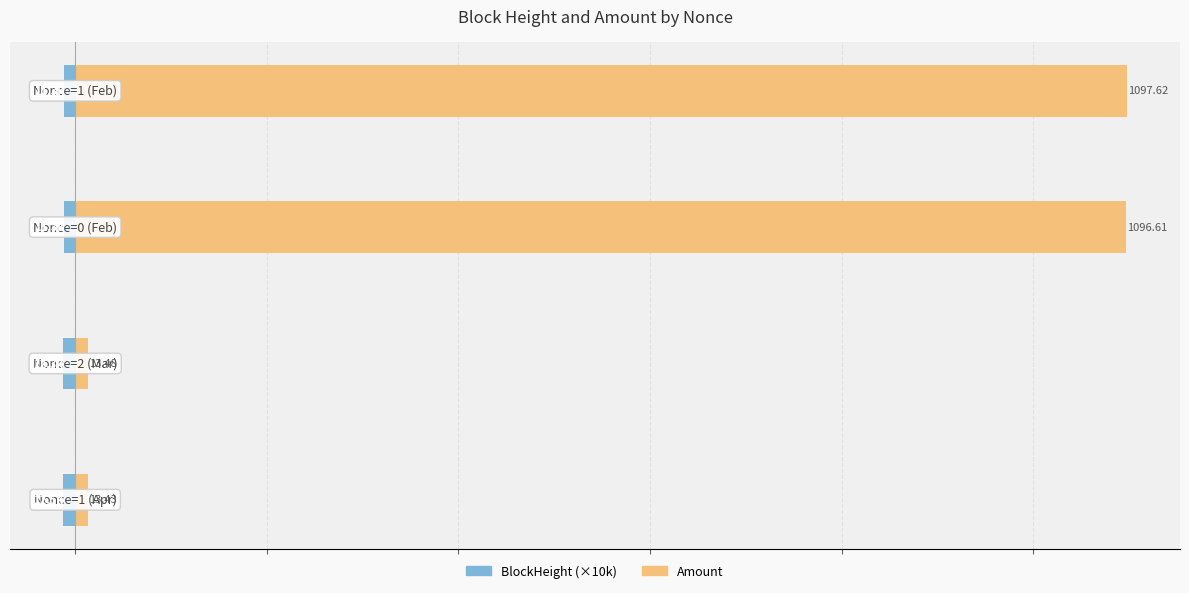

What is the sum of the Amount values at 2 and 0?

1110.0